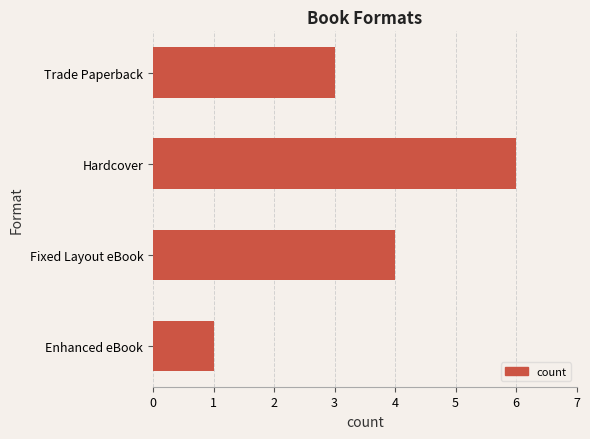

Which label corresponds to the largest value in the chart?

Hardcover